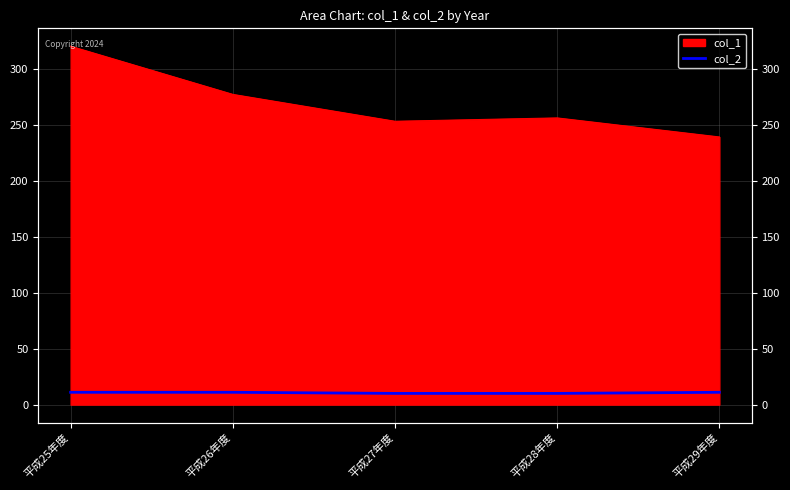

True or false: the data has more than 0 interior local peaks.

False